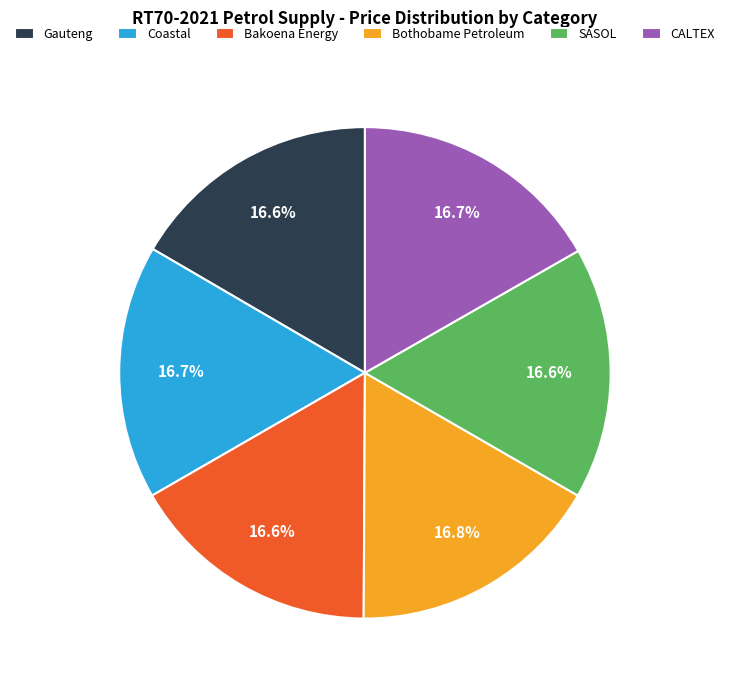

True or false: Coastal accounts for 6% of the total.

False